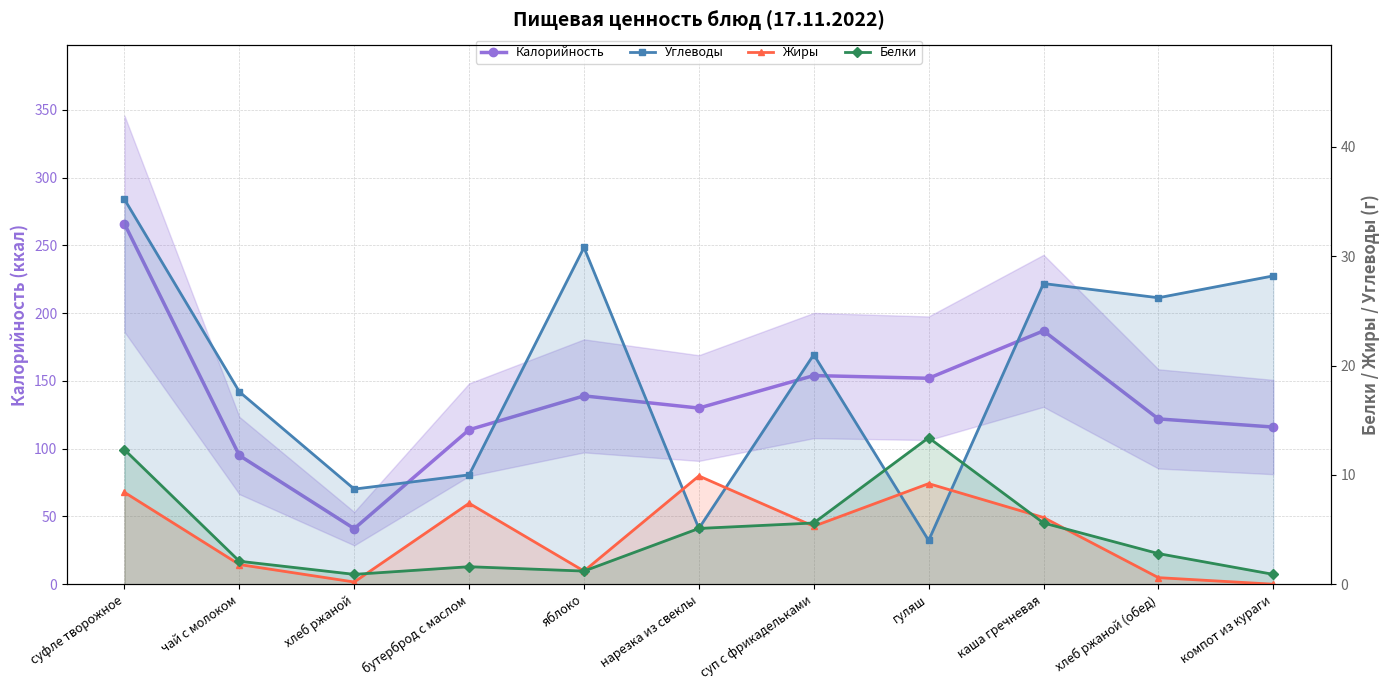

Reading left to right, list all the values displayed in this chart.

Калорийность: суфле творожное=266.0	чай с молоком=95.0	хлеб ржаной=41.0	бутерброд с маслом=114.0	яблоко=139.0	нарезка из свеклы=130.0	суп с фрикадельками=154.0	гуляш=152.0	каша гречневая=187.0	хлеб ржаной (обед)=122.0	компот из кураги=116.0
Углеводы: суфле творожное=35.2	чай с молоком=17.6	хлеб ржаной=8.7	бутерброд с маслом=10.0	яблоко=30.8	нарезка из свеклы=5.1	суп с фрикадельками=21.0	гуляш=4.0	каша гречневая=27.5	хлеб ржаной (обед)=26.2	компот из кураги=28.2
Жиры: суфле творожное=8.4	чай с молоком=1.8	хлеб ржаной=0.2	бутерброд с маслом=7.4	яблоко=1.2	нарезка из свеклы=9.9	суп с фрикадельками=5.3	гуляш=9.2	каша гречневая=6.1	хлеб ржаной (обед)=0.6	компот из кураги=0.0
Белки: суфле творожное=12.3	чай с молоком=2.1	хлеб ржаной=0.9	бутерброд с маслом=1.6	яблоко=1.2	нарезка из свеклы=5.1	суп с фрикадельками=5.6	гуляш=13.4	каша гречневая=5.6	хлеб ржаной (обед)=2.8	компот из кураги=0.9